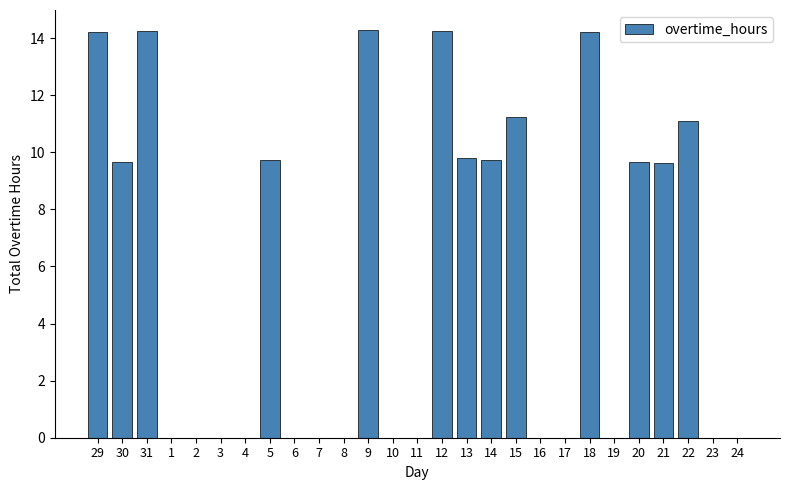

True or false: the data shows 5.8 at 6.

False